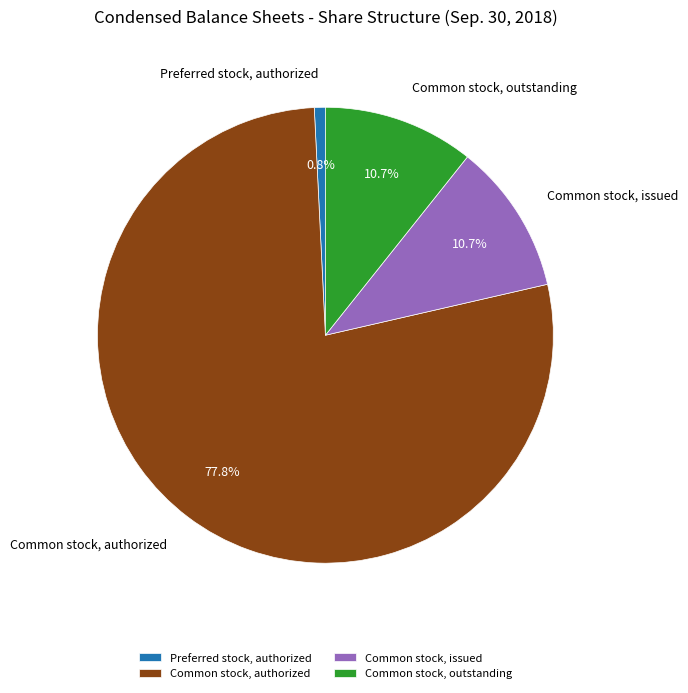

What is the smallest slice in the pie chart?

Preferred stock, authorized